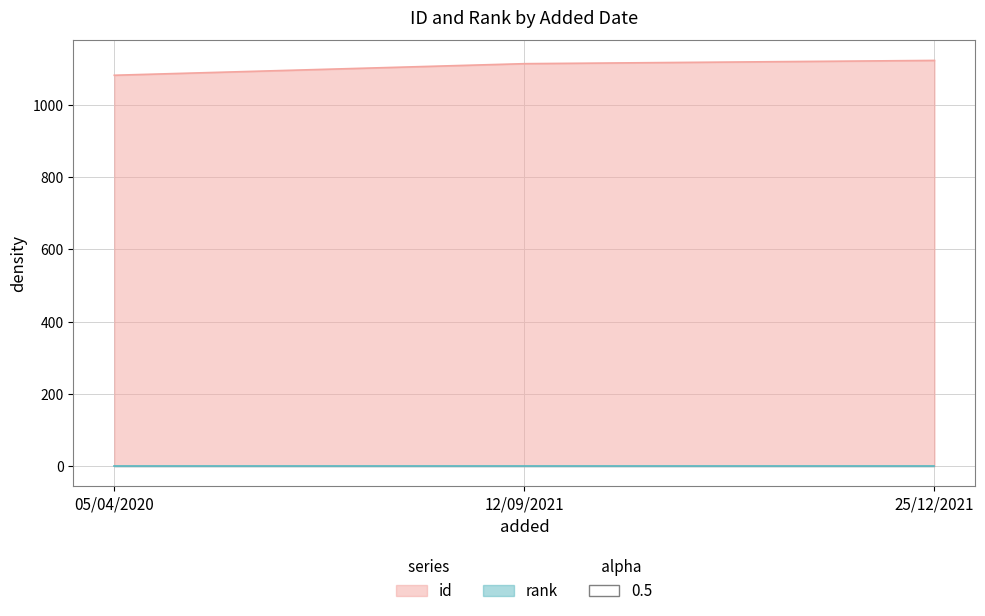

What are all the series names shown in the legend?

id, rank